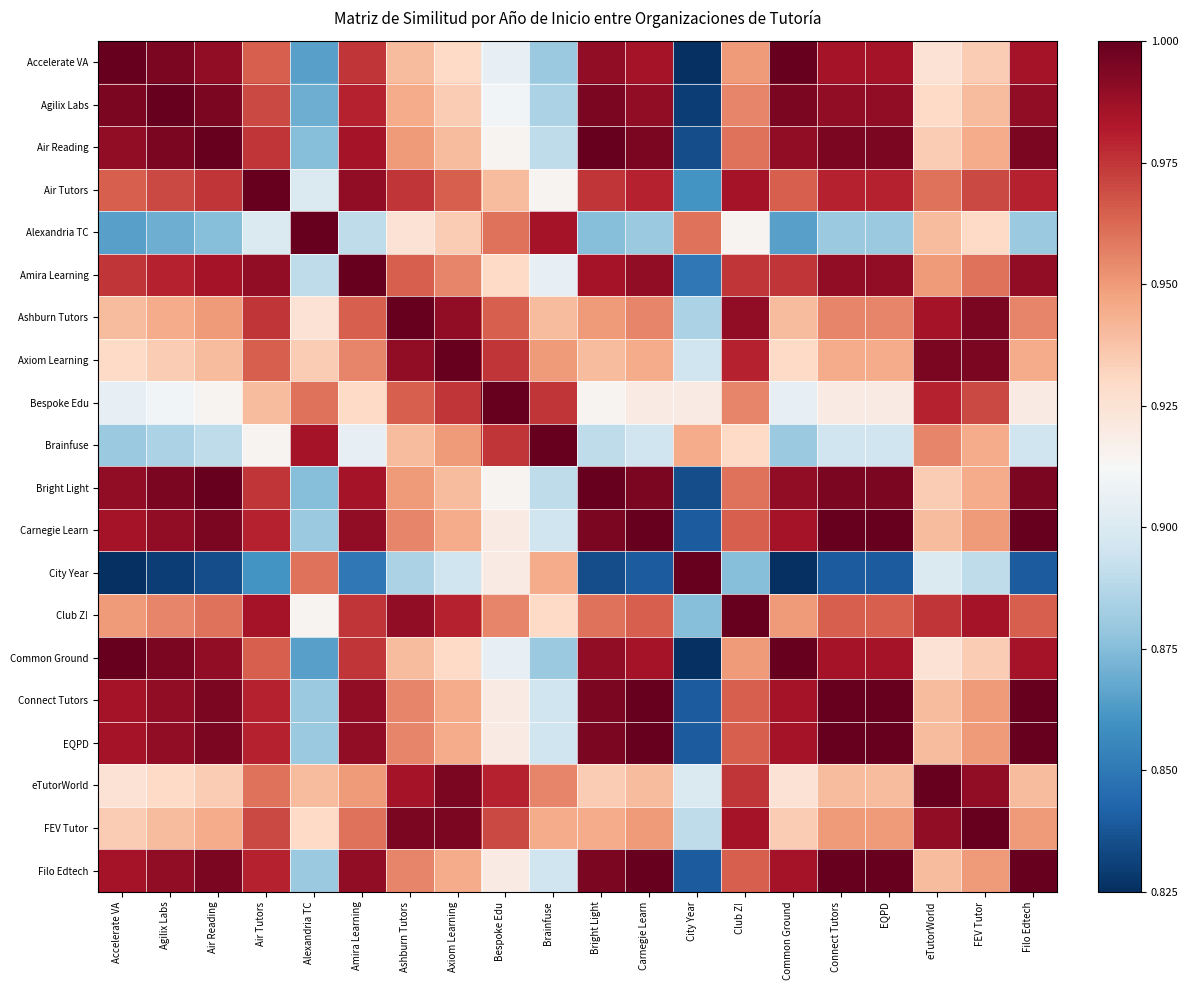

At which category is the sum across all series the highest?

Air Tutors